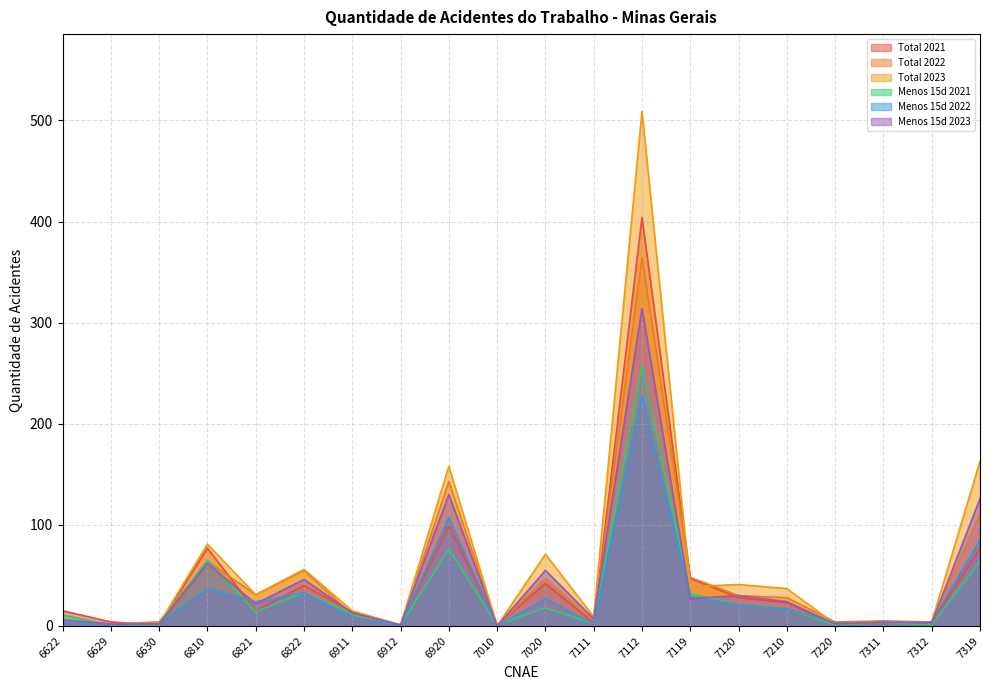

Which series has the largest range (max minus min)?

Total 2023